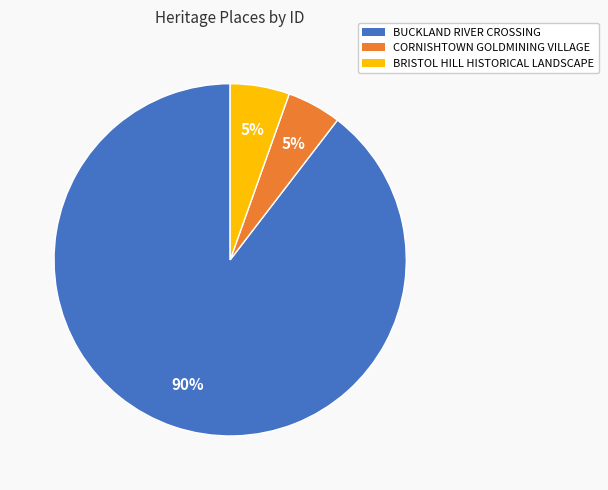

Approximately how many times larger is the value at BRISTOL HILL HISTORICAL LANDSCAPE compared to BUCKLAND RIVER CROSSING?

0.1